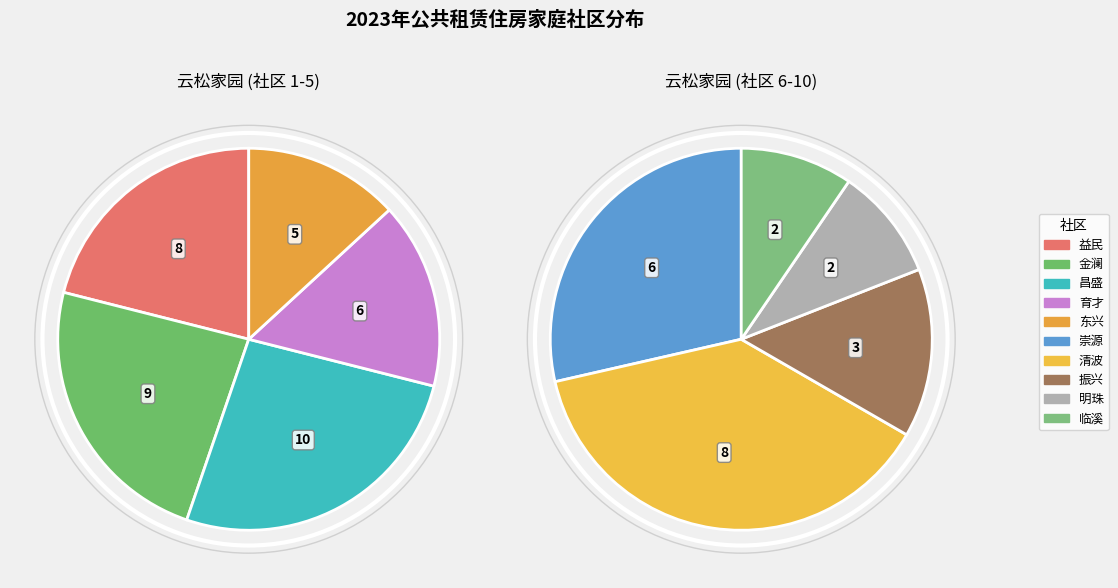

Is it true that 金澜 is 15% of the pie?

True